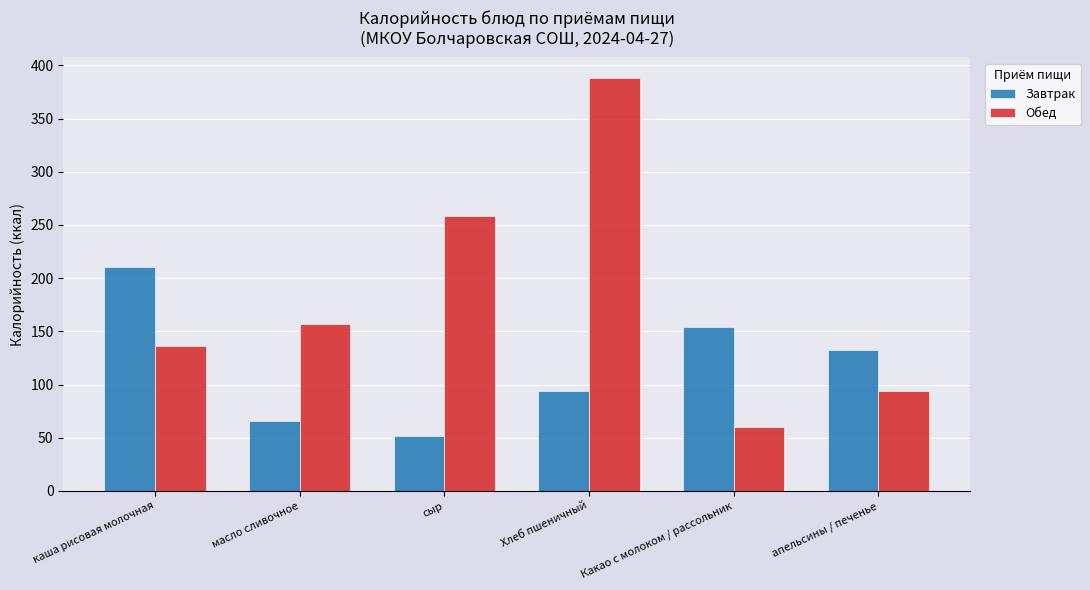

Which category has the highest value across all series?

Хлеб пшеничный